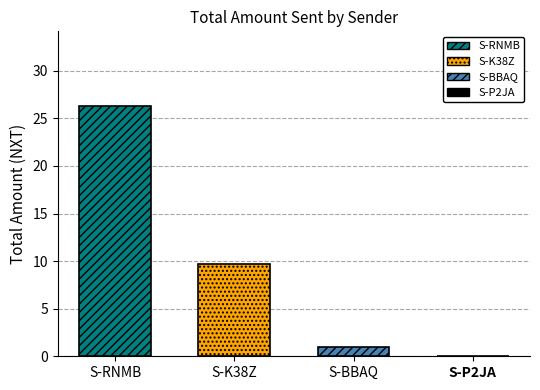

What is the greatest value displayed?

26.3